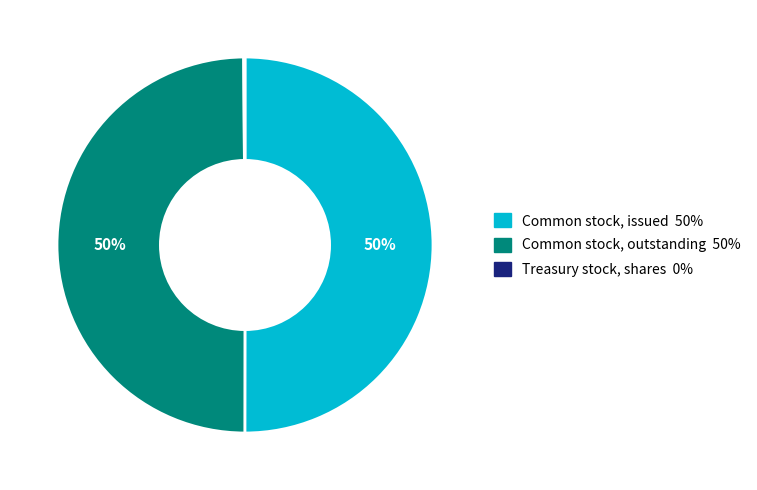

Do Common stock, issued and Common stock, outstanding together represent more than half of the pie?

Yes